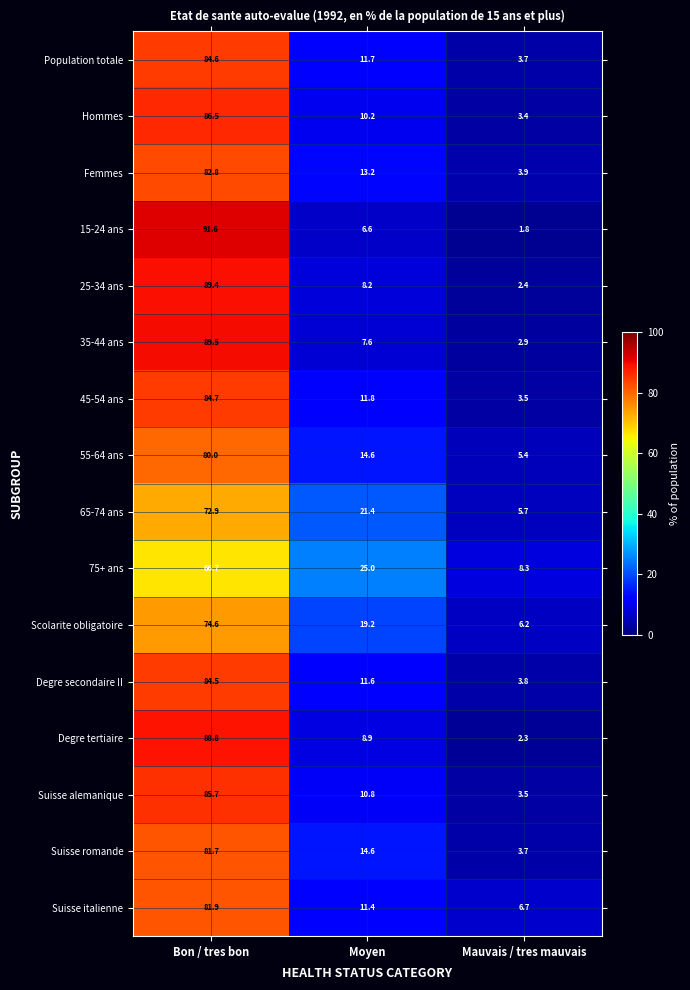

What is the minimum value shown in the chart?

1.8